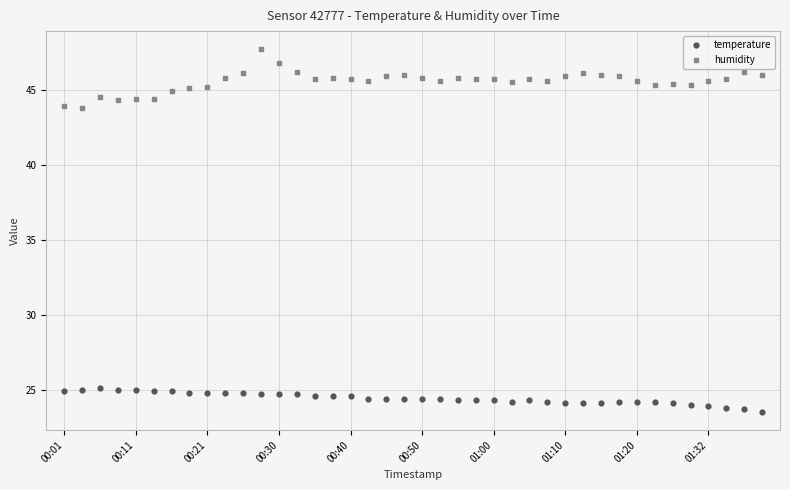

Which series reaches the maximum Y coordinate?

humidity